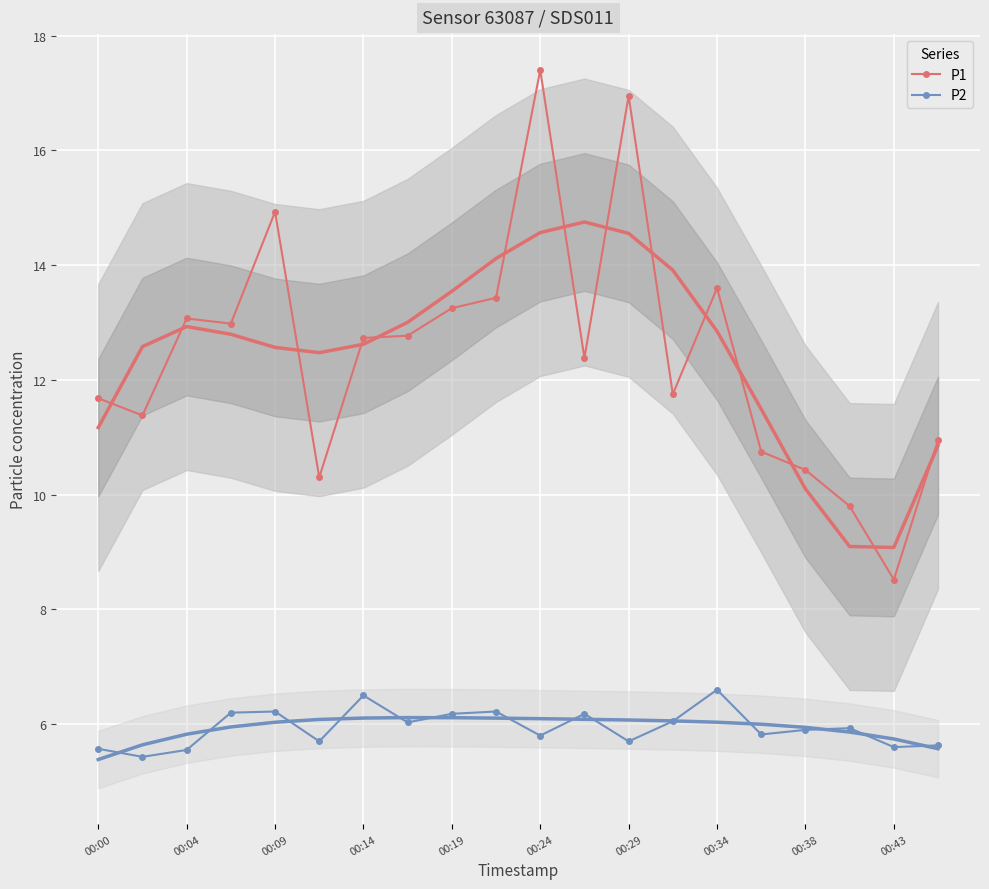

What is the maximum value shown in the chart?

17.4